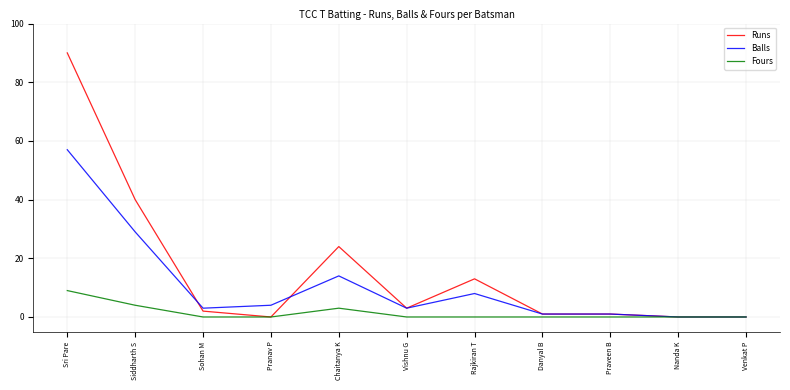

Which series has the largest total across all categories?

Runs